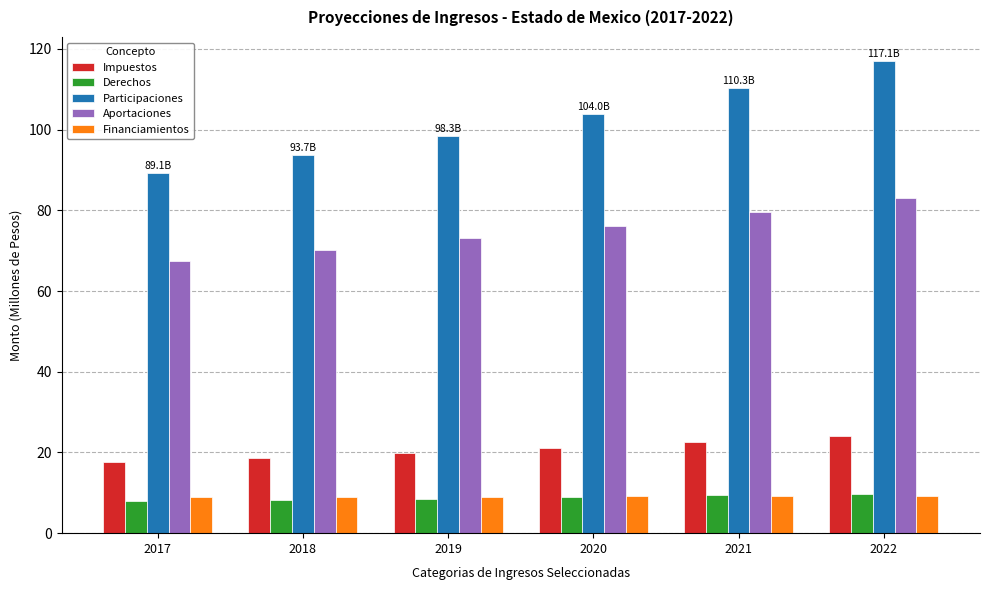

What is the value of the Impuestos bar at the 3rd from the left?

19.8